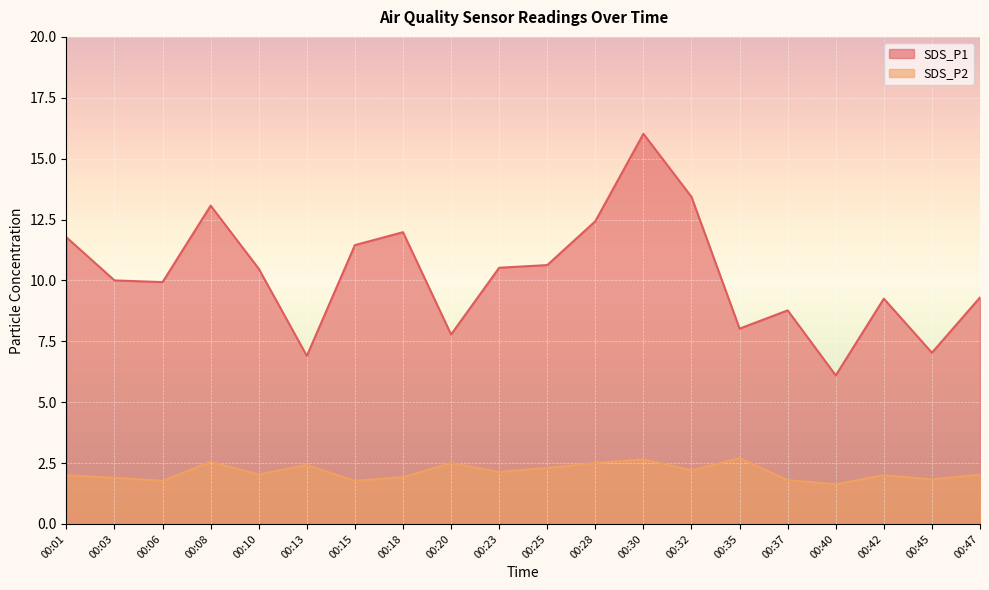

Is it true that SDS_P1 equals 9.2 at 00:42?

True